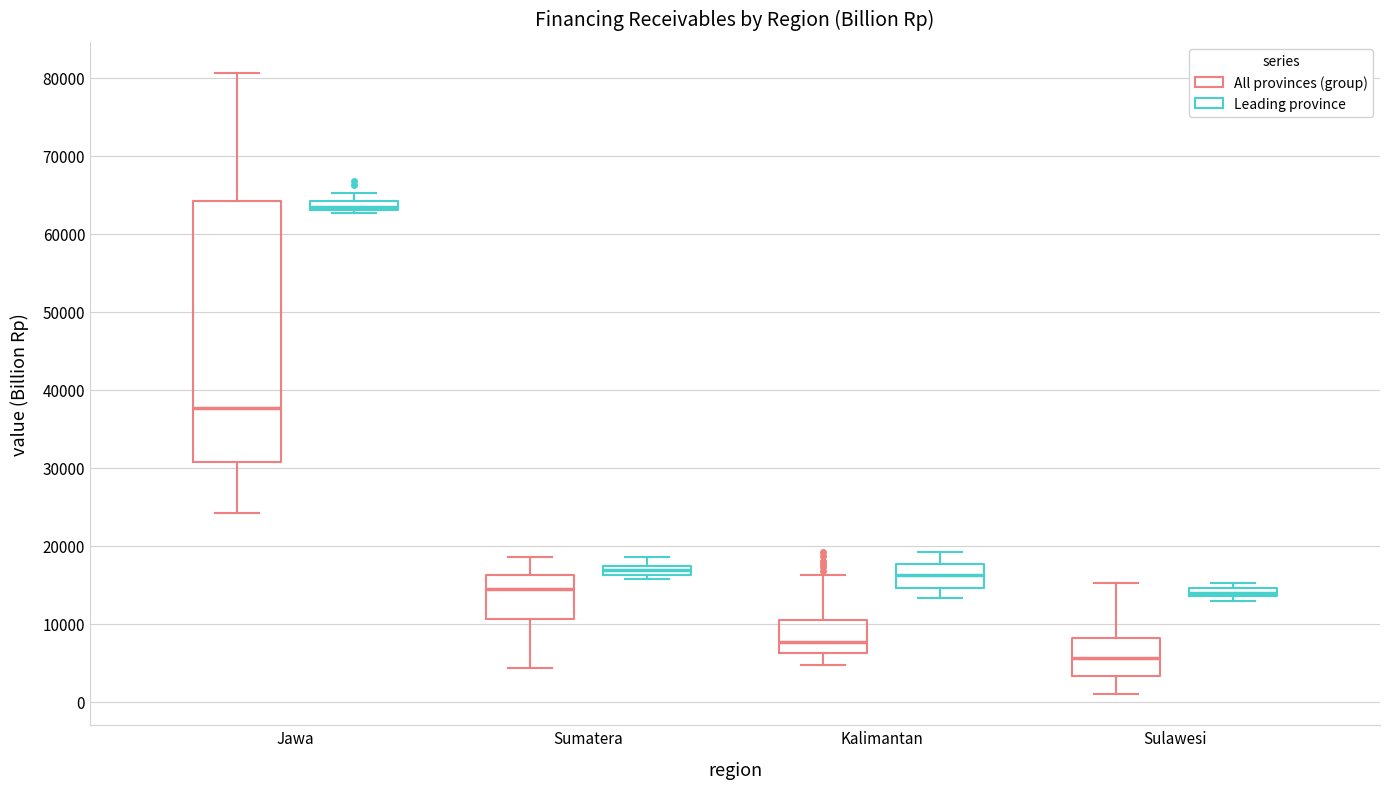

Comparing the boxes themselves (not the whiskers), which one is the tallest?

Jawa (All provinces (group))